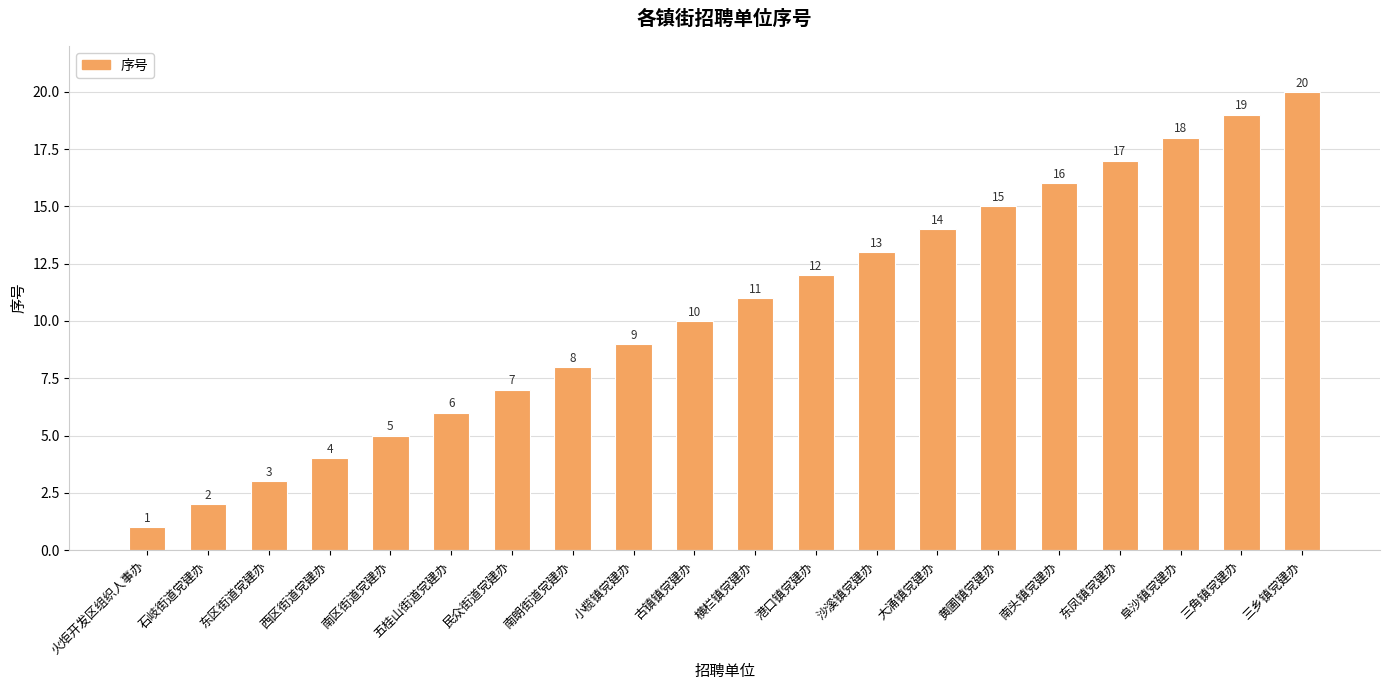

Rank the categories by value from highest to lowest.

三乡镇党建办, 三角镇党建办, 阜沙镇党建办, 东凤镇党建办, 南头镇党建办, 黄圃镇党建办, 大涌镇党建办, 沙溪镇党建办, 港口镇党建办, 横栏镇党建办, 古镇镇党建办, 小榄镇党建办, 南朗街道党建办, 民众街道党建办, 五桂山街道党建办, 南区街道党建办, 西区街道党建办, 东区街道党建办, 石岐街道党建办, 火炬开发区组织人事办